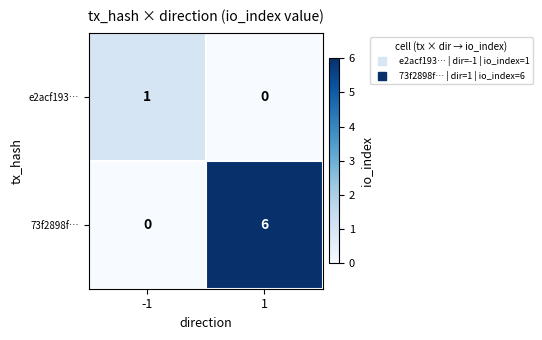

Reading right to left, what are all the values shown in this chart?

e2acf193…: 0	1
73f2898f…: 6	0